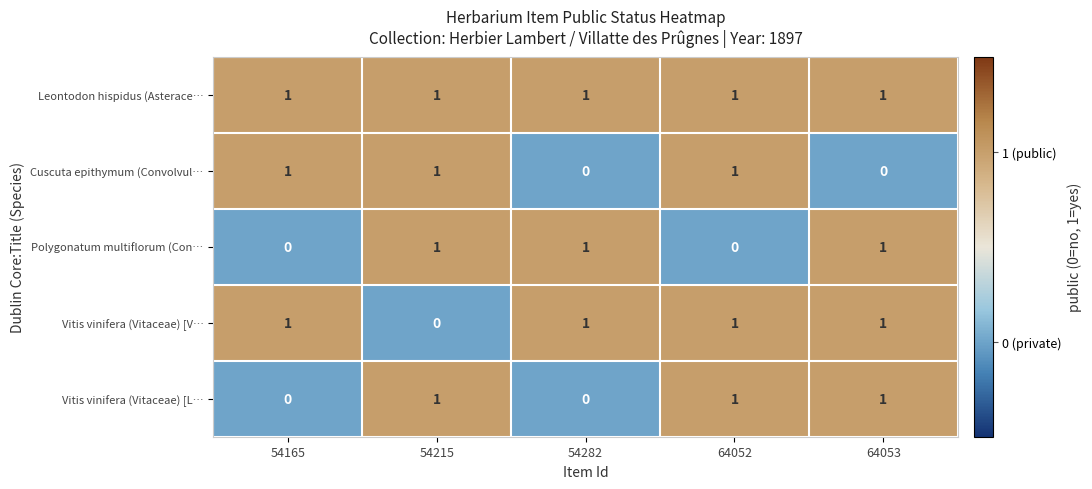

Which series has the largest total across all categories?

Leontodon hispidus (Asterace…